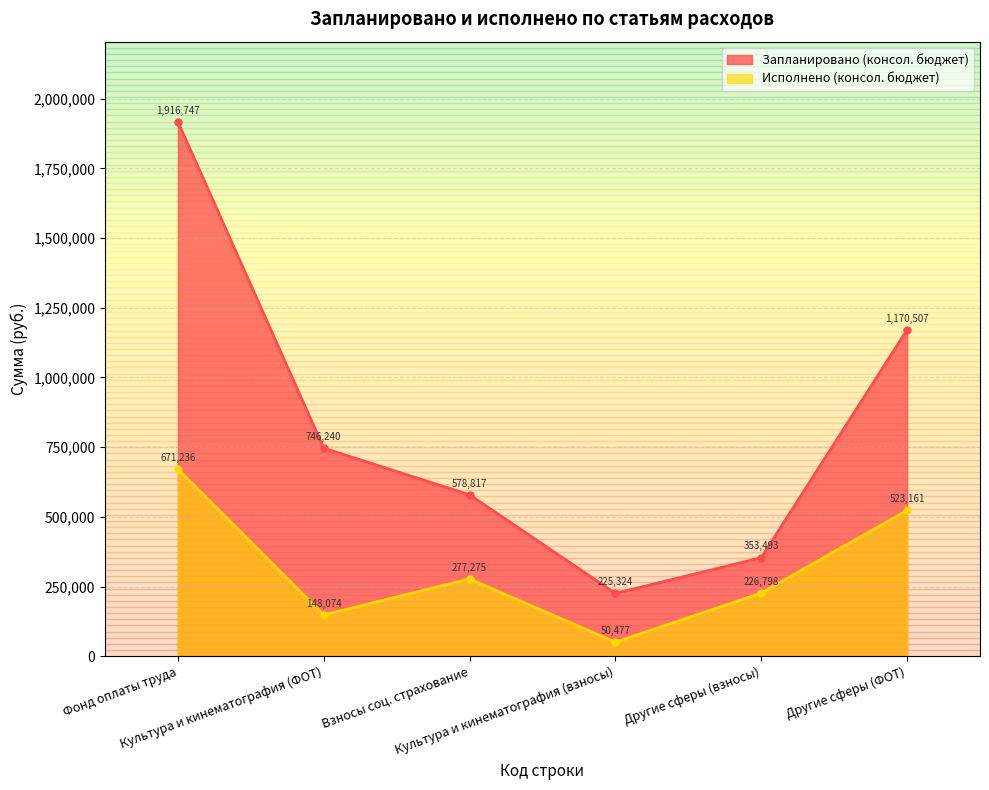

At which label does Запланировано (консол. бюджет) reach its minimum?

Культура и кинематография (взносы)